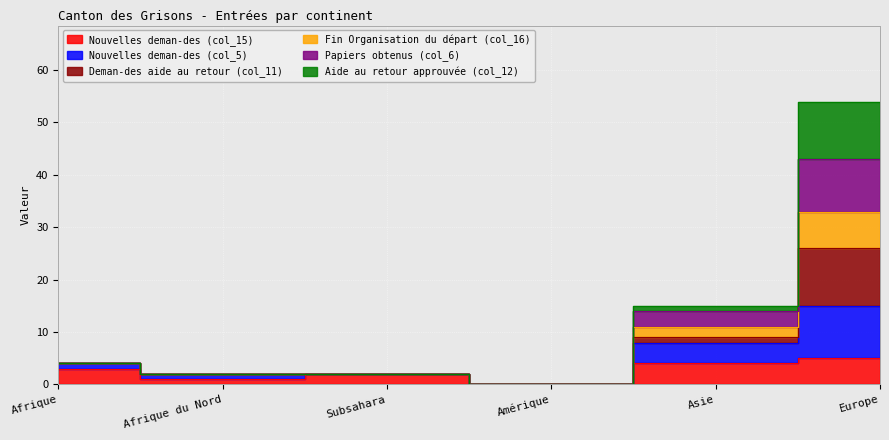

Which series changed the most between Afrique du Nord and Amérique?

Nouvelles deman-des (col_5)